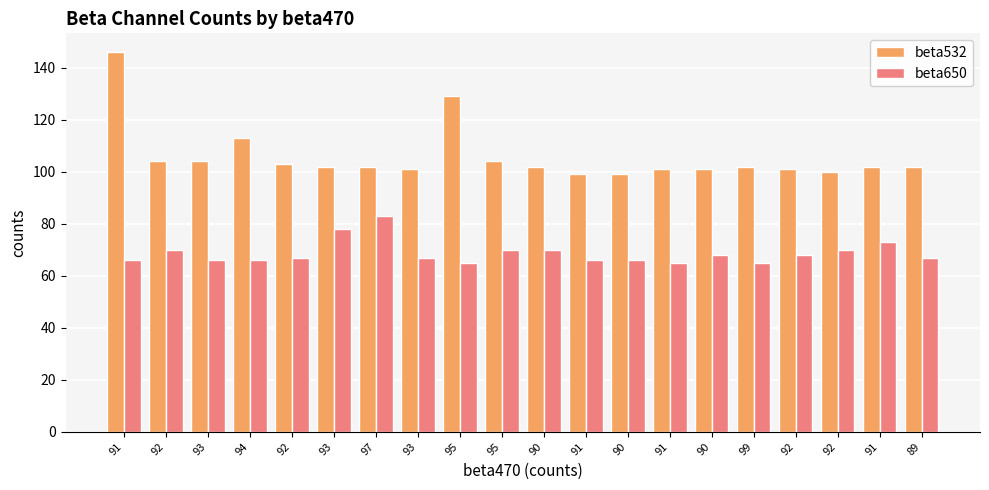

How many groups of bars are there?

20